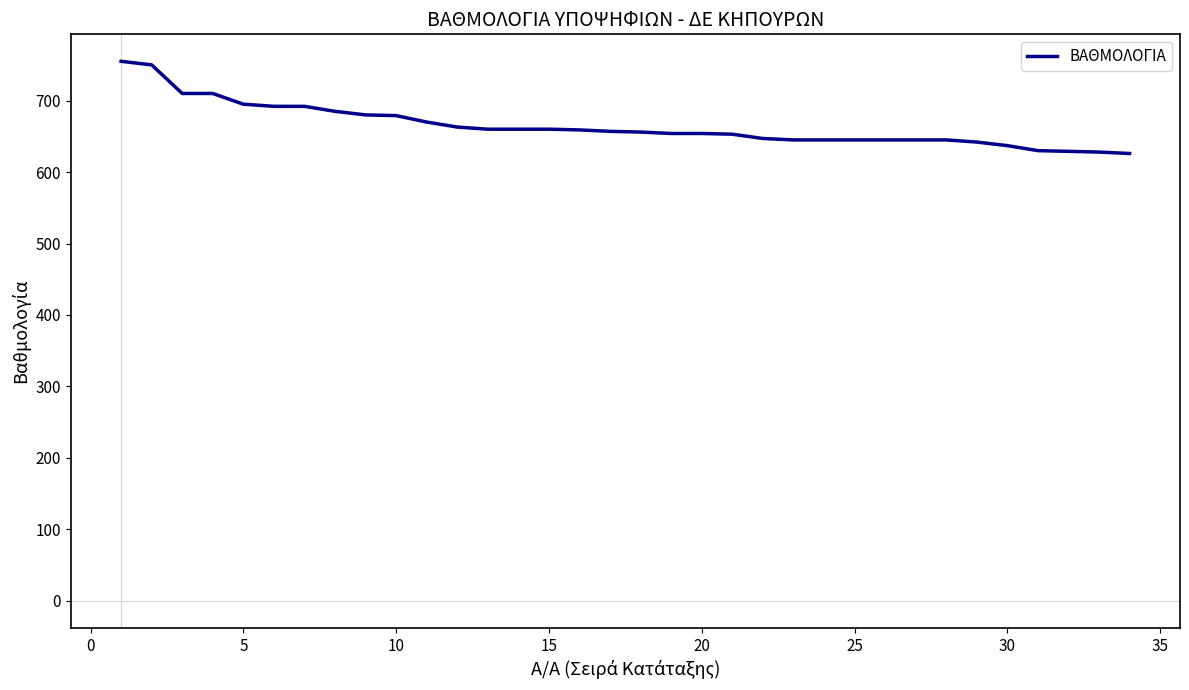

What is the greatest value displayed?

755